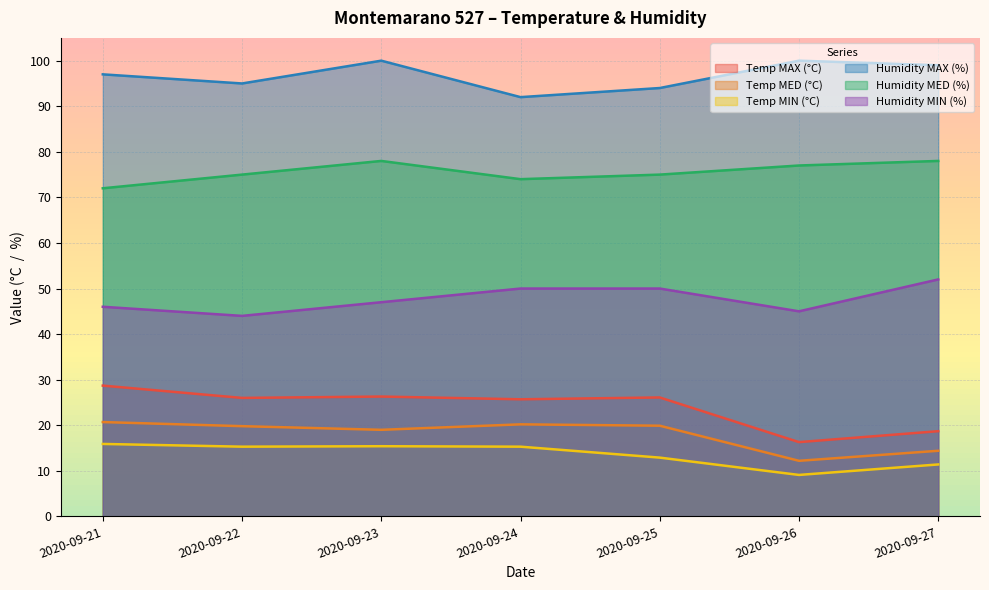

Which series has the largest total across all categories?

Humidity MAX (%)